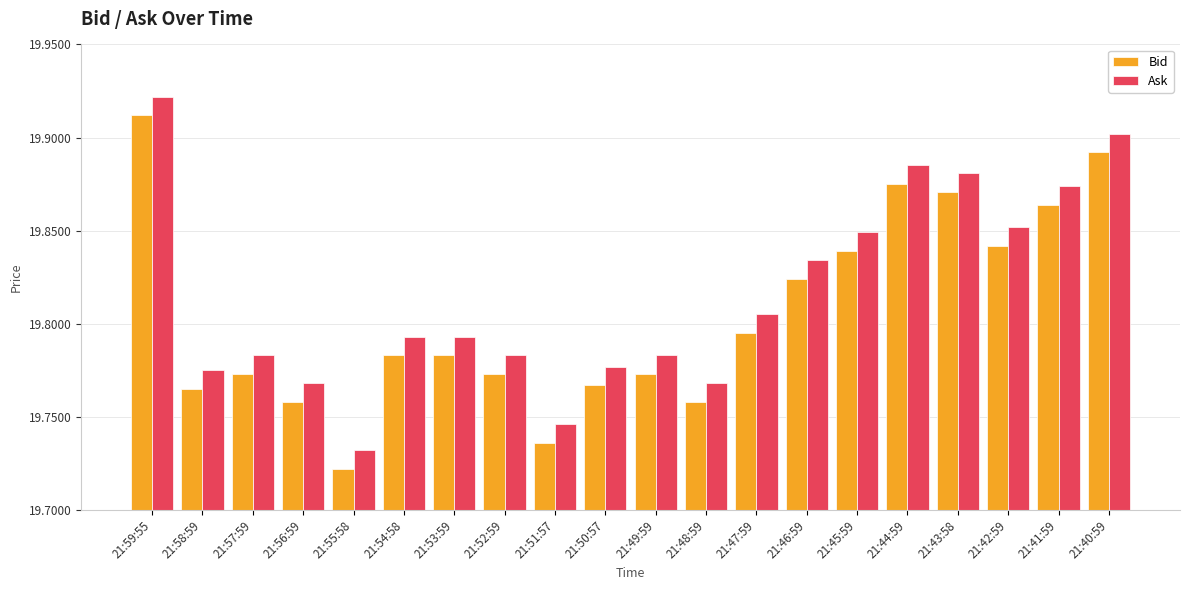

How many Ask values are between 19 and 20?

20